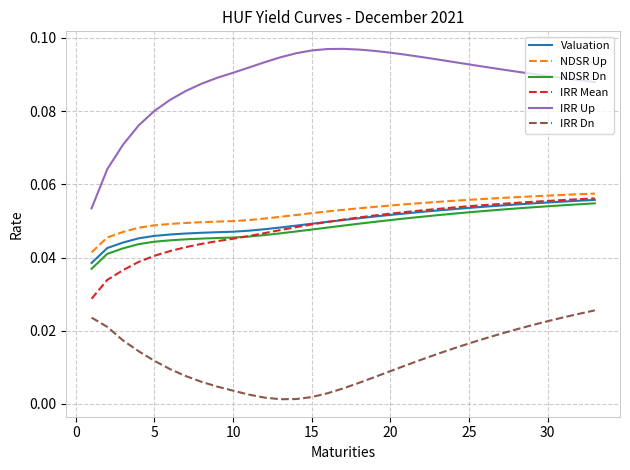

Which series has the largest total across all categories?

IRR Up